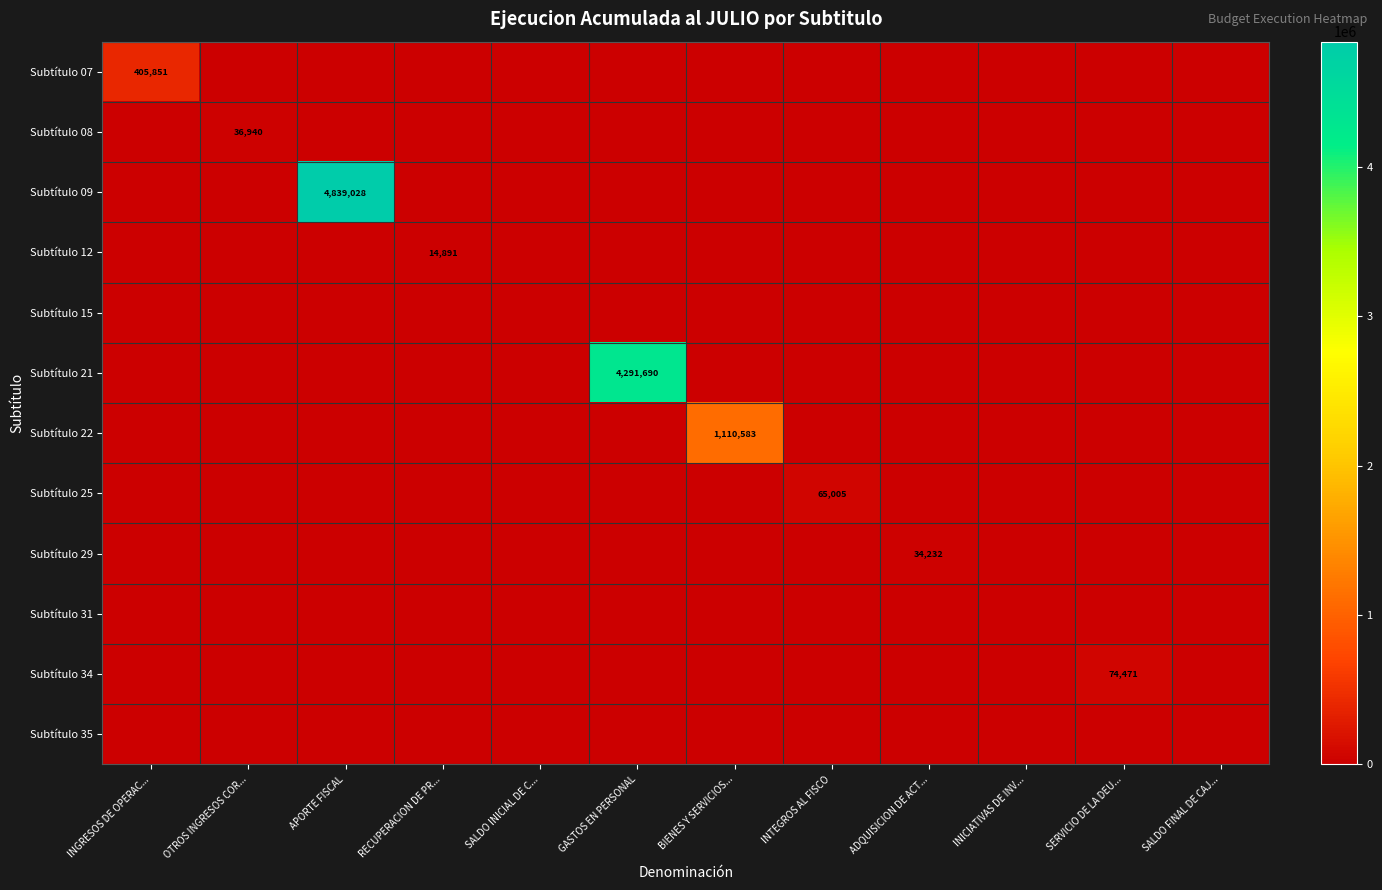

Which has a higher value, OTROS INGRESOS COR... or SALDO FINAL DE CAJ...?

OTROS INGRESOS COR...